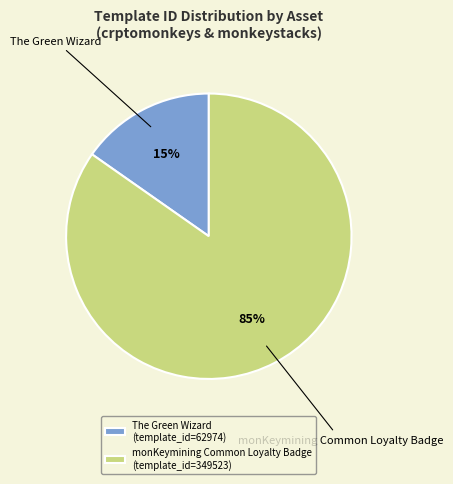

How many segments does this pie chart have?

2